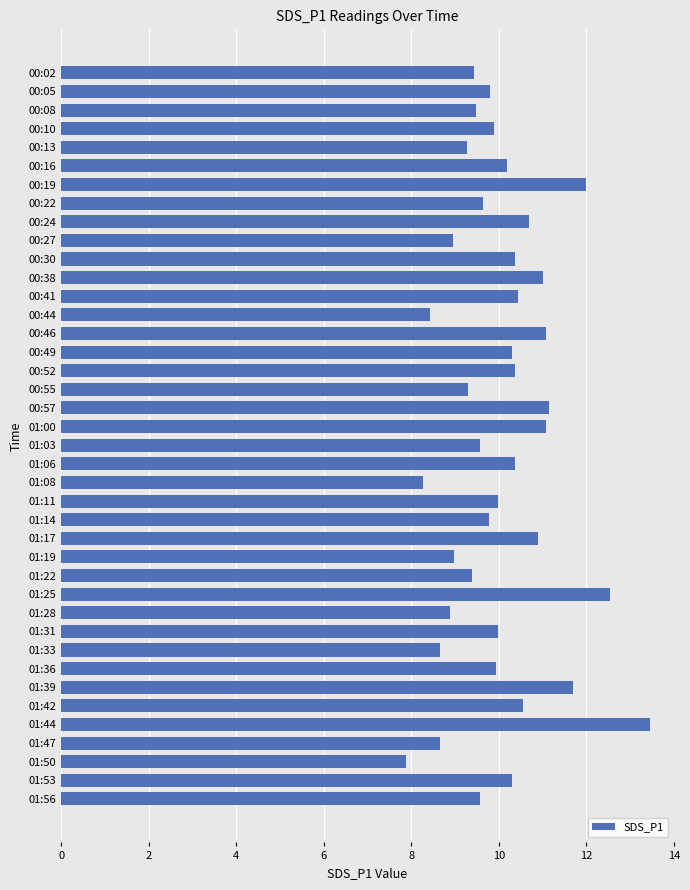

The chart shows a value of 17.1 at 00:22. True or false?

False